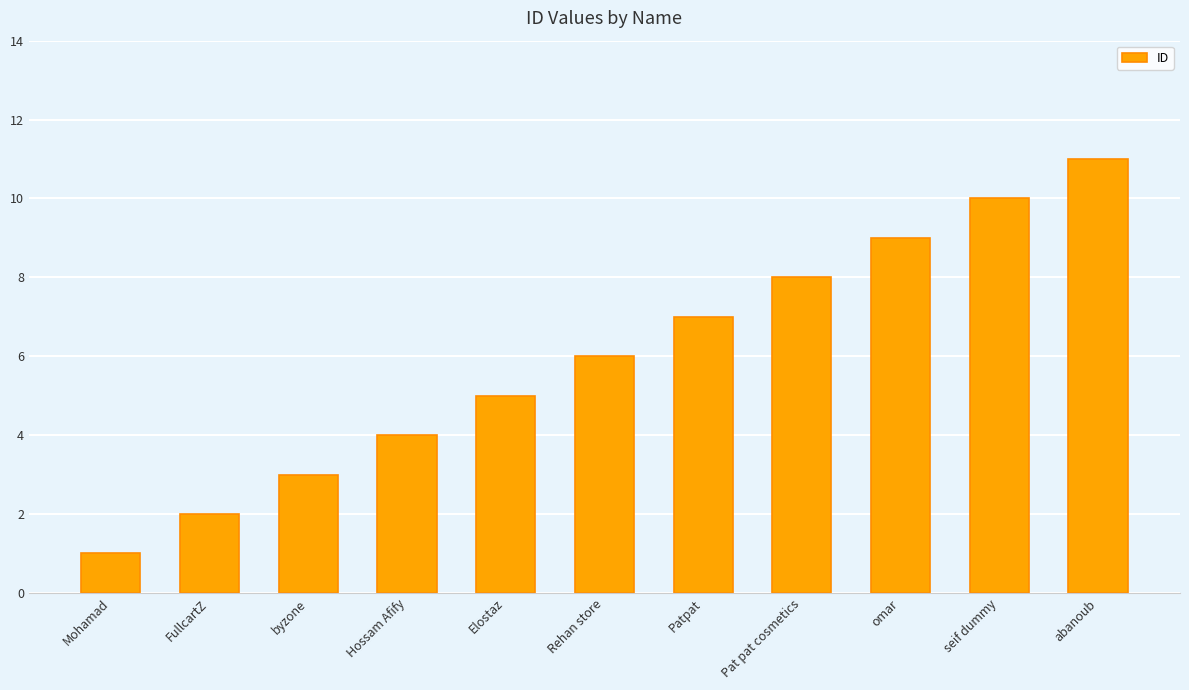

What is the label of the 11th bar from the left?

abanoub